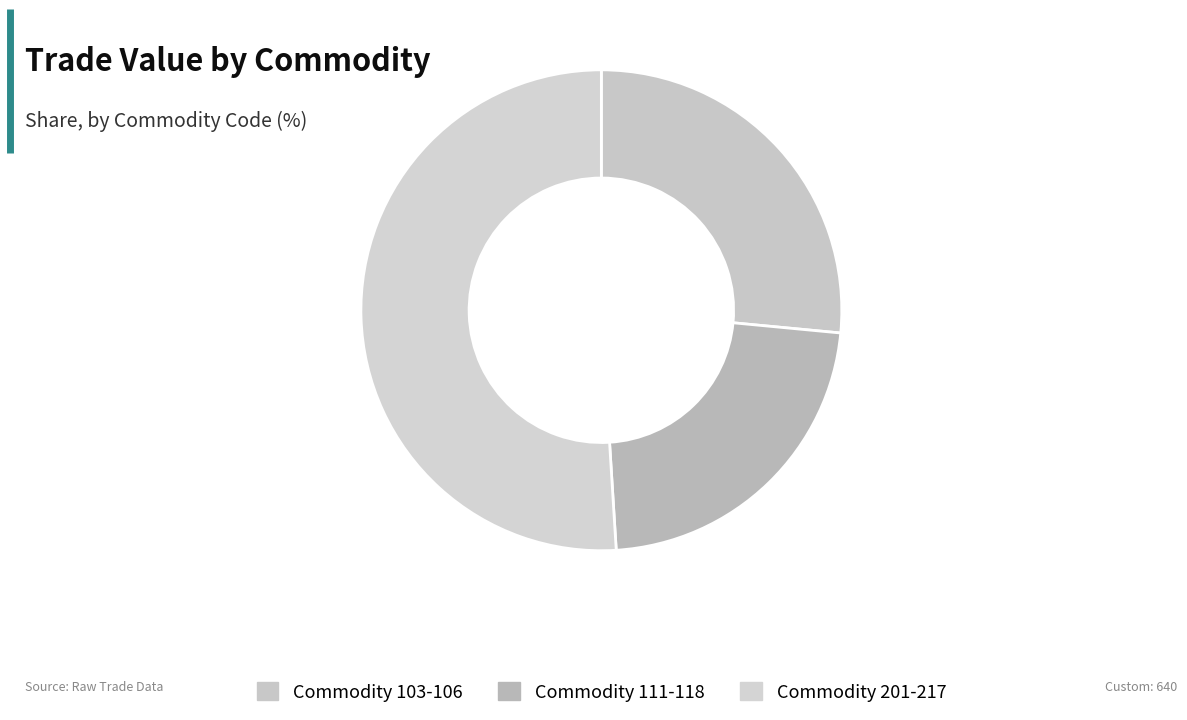

How many segments does this pie chart have?

3